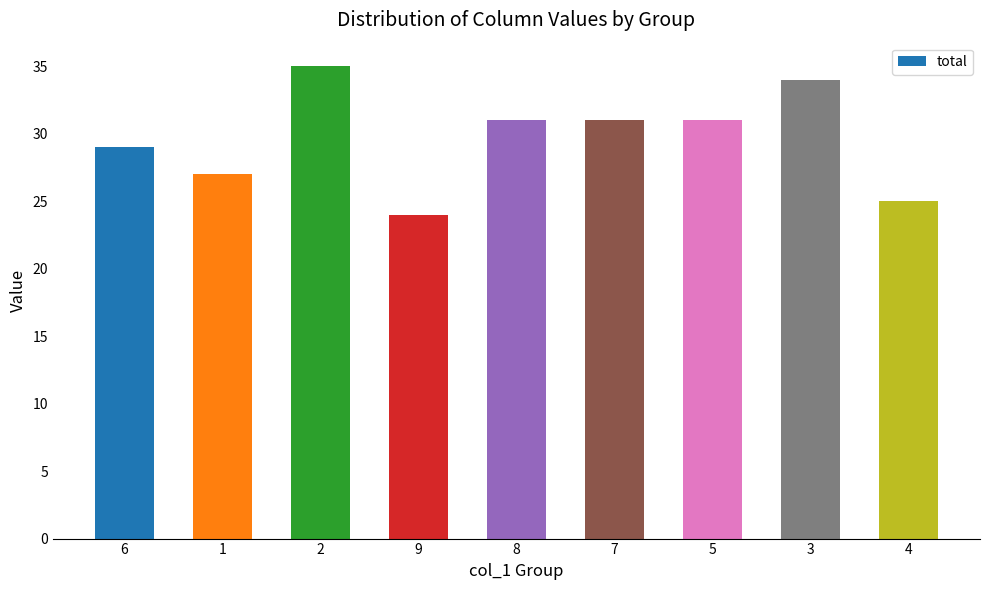

What is the maximum value shown in the chart?

35